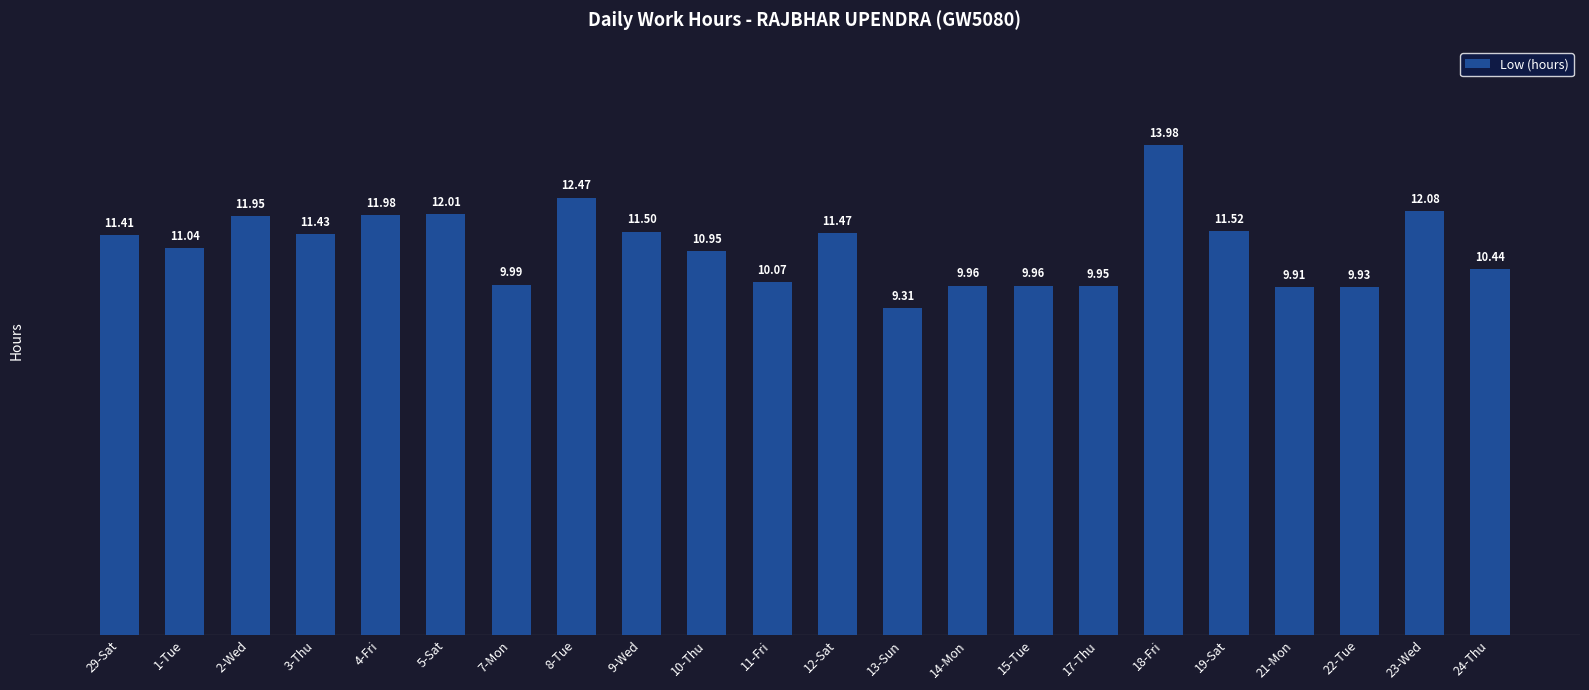

What is the smallest value displayed?

9.3